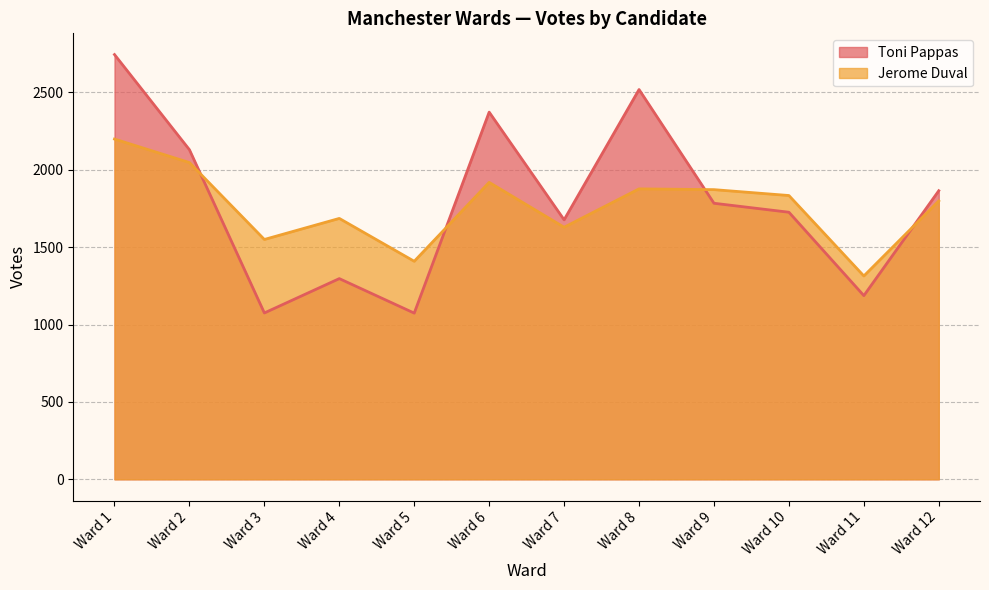

Which series has the widest spread of values?

Toni Pappas